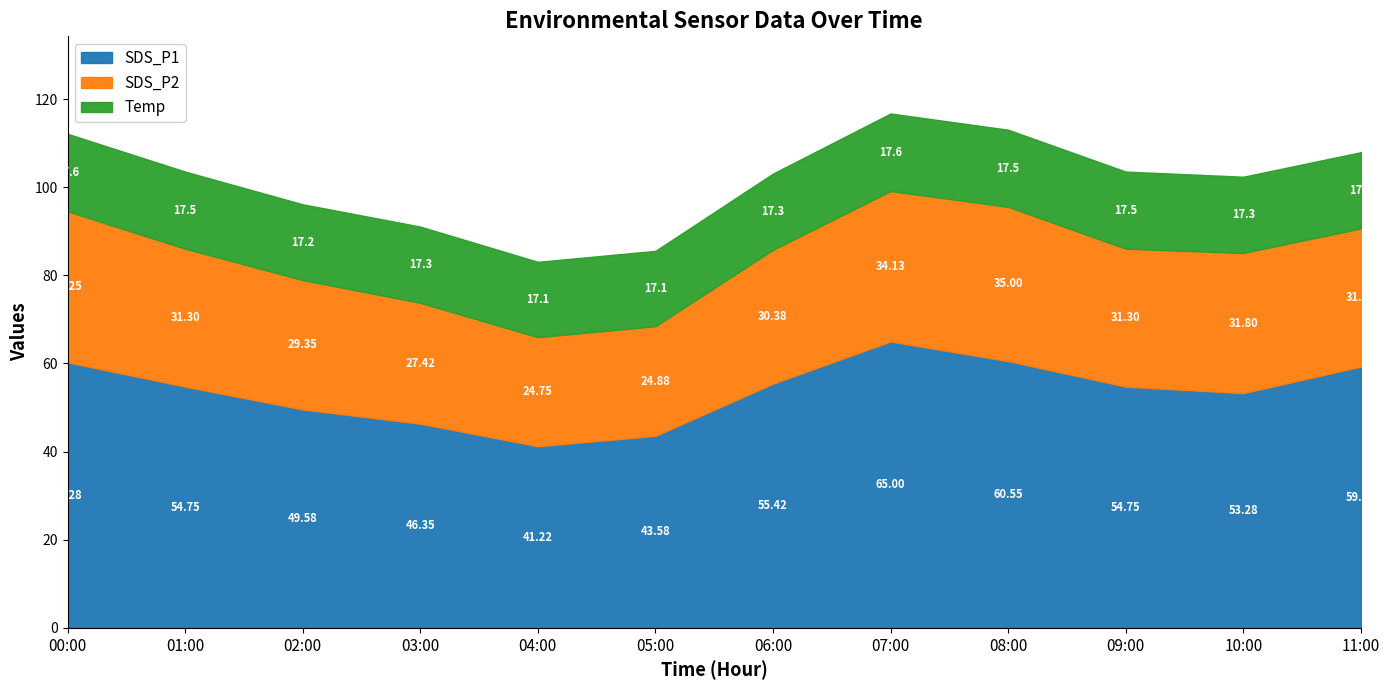

What is the difference between the second highest and minimum values in the SDS_P1 series?

19.3